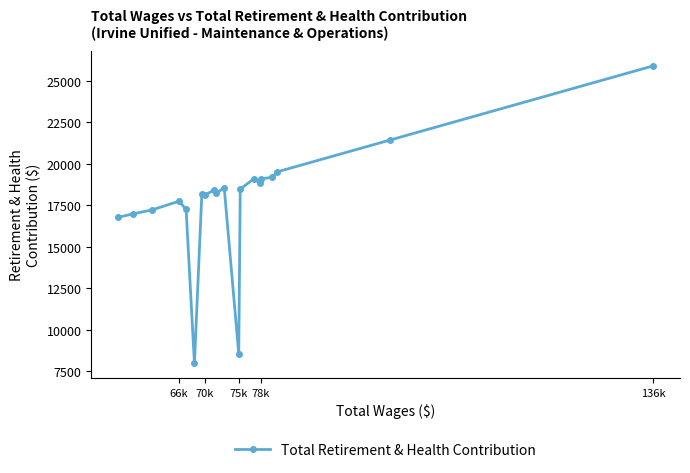

Which label corresponds to the largest value in the chart?

136k